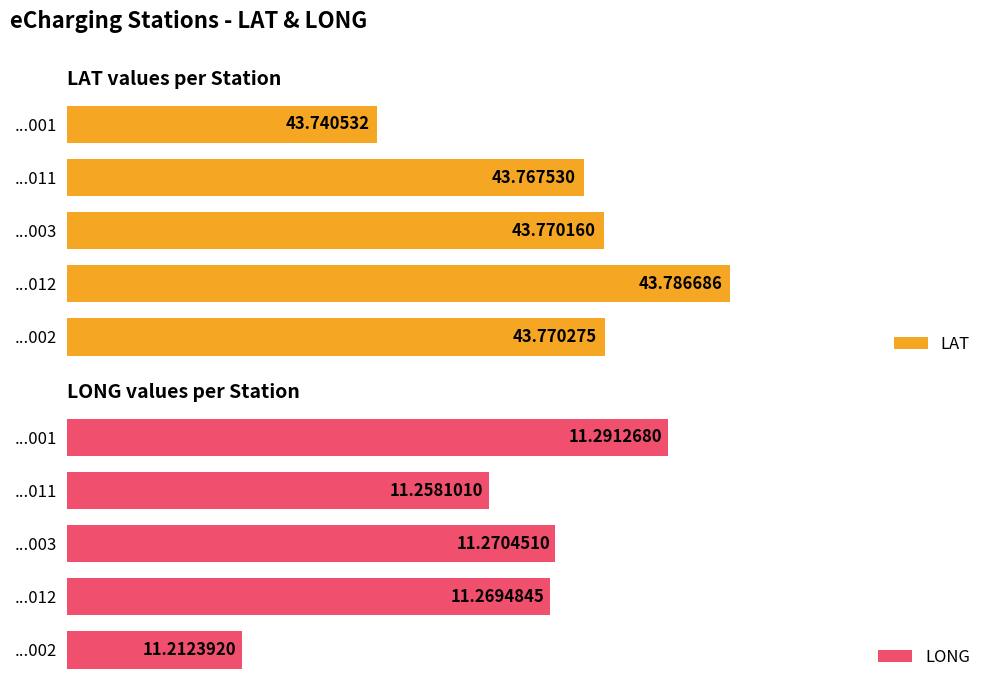

Rank the categories by LAT value from highest to lowest.

...012, ...002, ...003, ...011, ...001